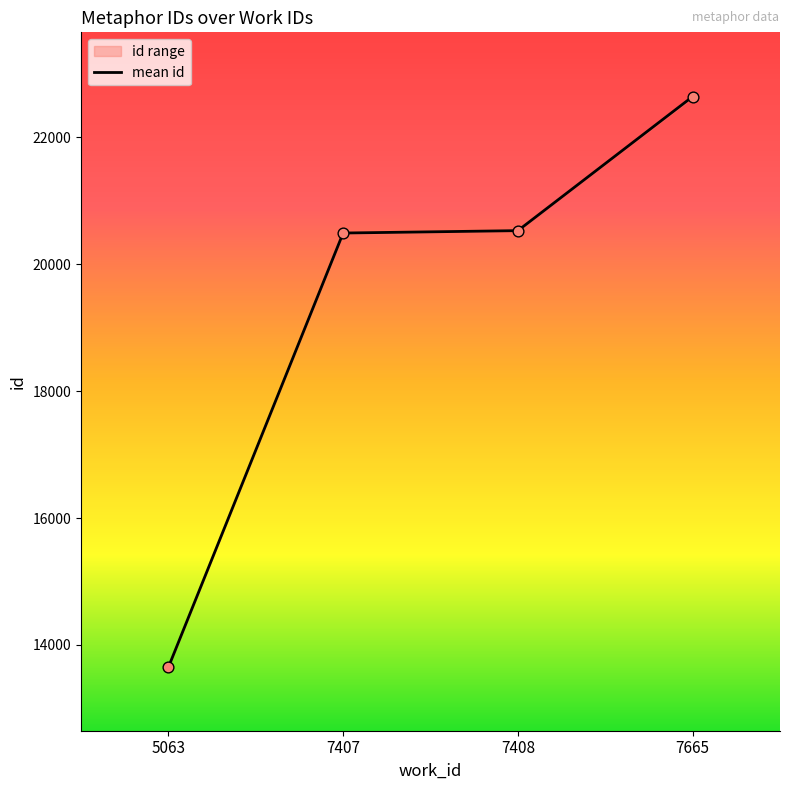

Between 7407 and 5063, which is larger?

7407